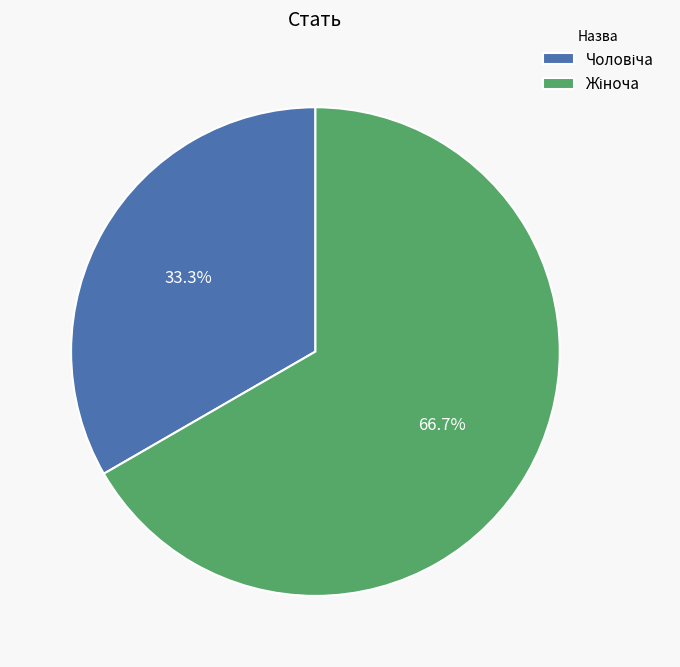

Is there any slice that represents more than half of the pie?

Yes